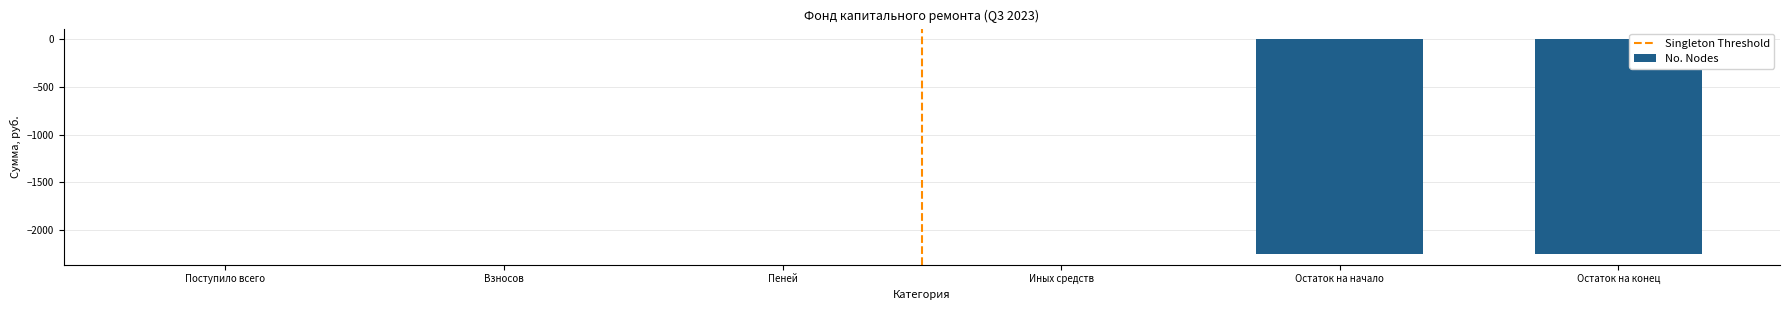

The value at Взносов is 0.6. True or false?

True